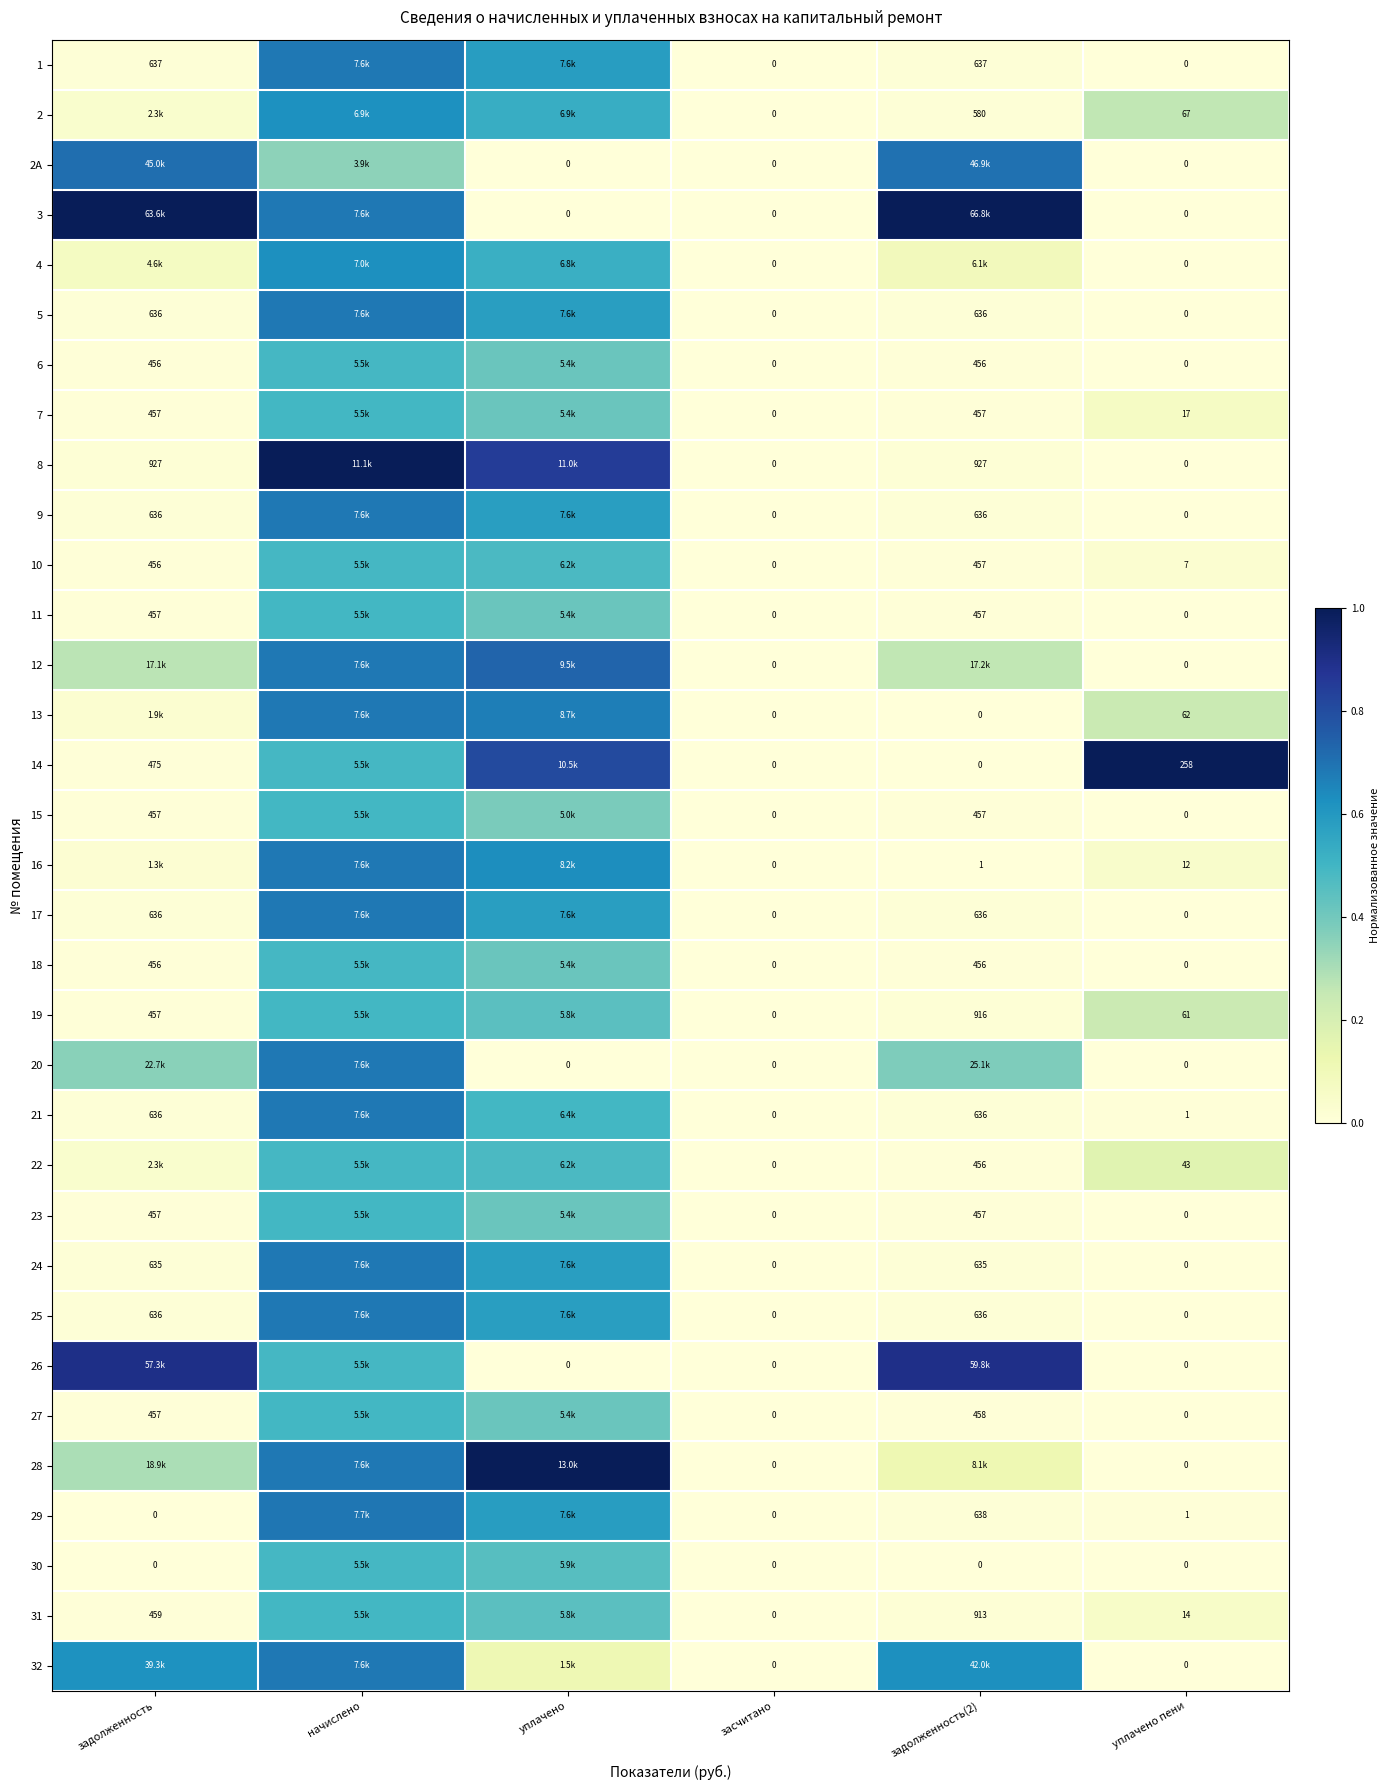

Is the value of 20 at засчитано greater than the value of 12 at уплачено пени?

No